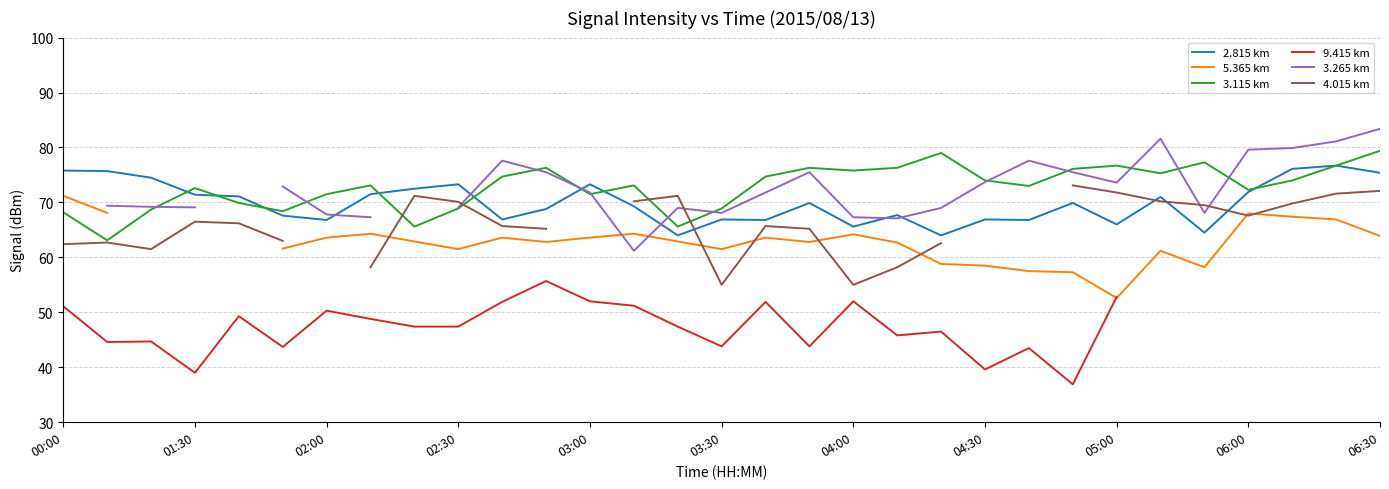

At which label does 9.415 km reach its minimum?

23